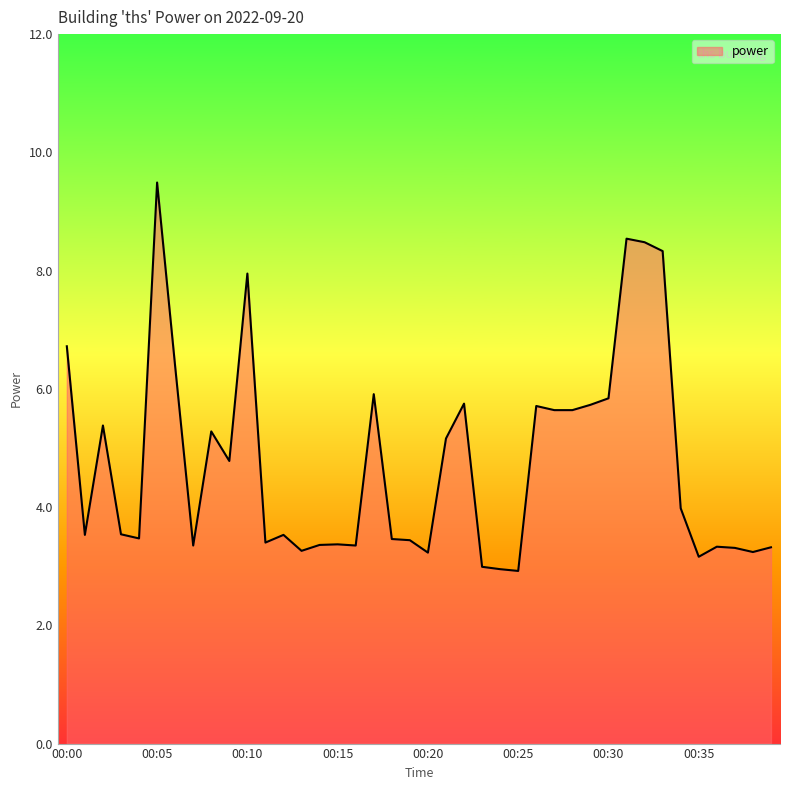

What is the maximum value shown in the chart?

9.5